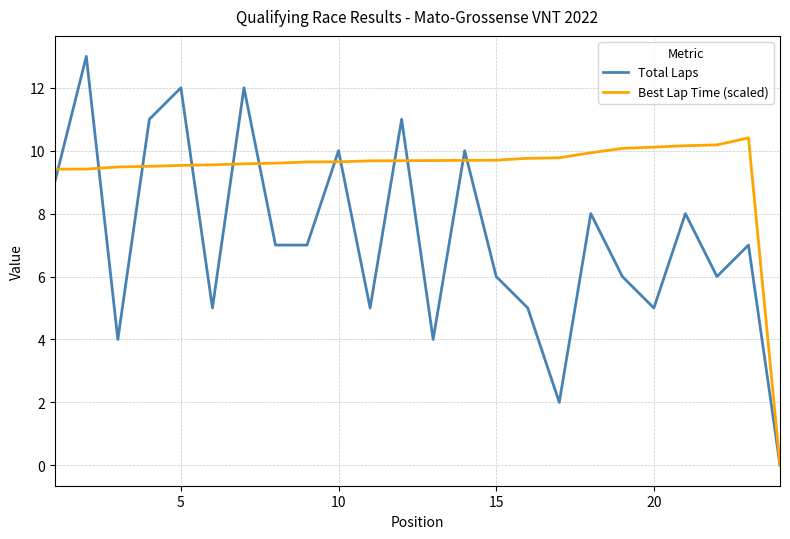

What is the maximum value shown in the chart?

13.0